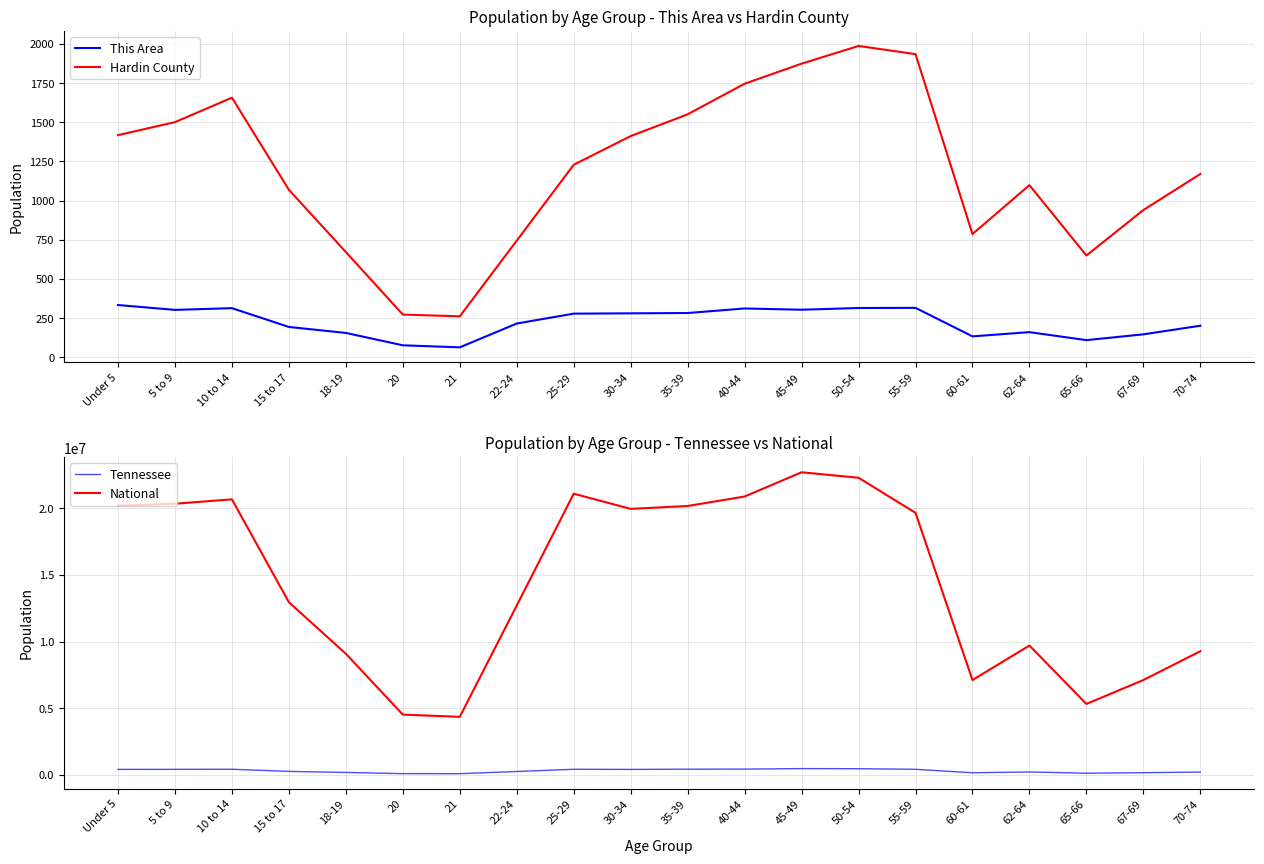

Reading left to right, extract all data points from this chart.

This Area: Under 5=334	5 to 9=303	10 to 14=314	15 to 17=194	18-19=156	20=77	21=64	22-24=216	25-29=279	30-34=281	35-39=283	40-44=312	45-49=304	50-54=315	55-59=316	60-61=134	62-64=161	65-66=110	67-69=147	70-74=202
Hardin County: Under 5=1418	5 to 9=1501	10 to 14=1657	15 to 17=1069	18-19=672	20=273	21=262	22-24=745	25-29=1229	30-34=1412	35-39=1551	40-44=1746	45-49=1874	50-54=1987	55-59=1935	60-61=787	62-64=1099	65-66=650	67-69=940	70-74=1170
Tennessee: Under 5=407813	5 to 9=412181	10 to 14=418941	15 to 17=257066	18-19=180120	20=89380	21=86356	22-24=250508	25-29=417683	30-34=406314	35-39=423622	40-44=430508	45-49=467087	50-54=459349	55-59=414991	60-61=155235	62-64=215489	65-66=119944	67-69=160594	70-74=206536
National: Under 5=20201362	5 to 9=20348657	10 to 14=20677194	15 to 17=12954254	18-19=9086089	20=4519129	21=4354294	22-24=12712576	25-29=21101849	30-34=19962099	35-39=20179642	40-44=20890964	45-49=22708591	50-54=22298125	55-59=19664805	60-61=7113727	62-64=9704197	65-66=5319902	67-69=7115361	70-74=9278166